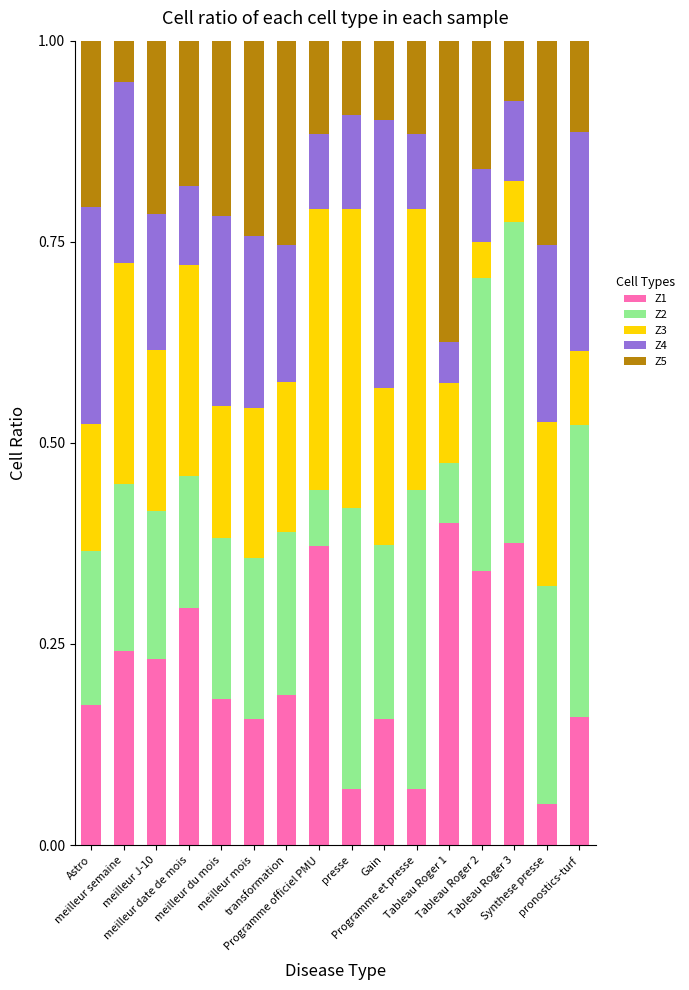

What are all the series names shown in the legend?

Z1, Z2, Z3, Z4, Z5